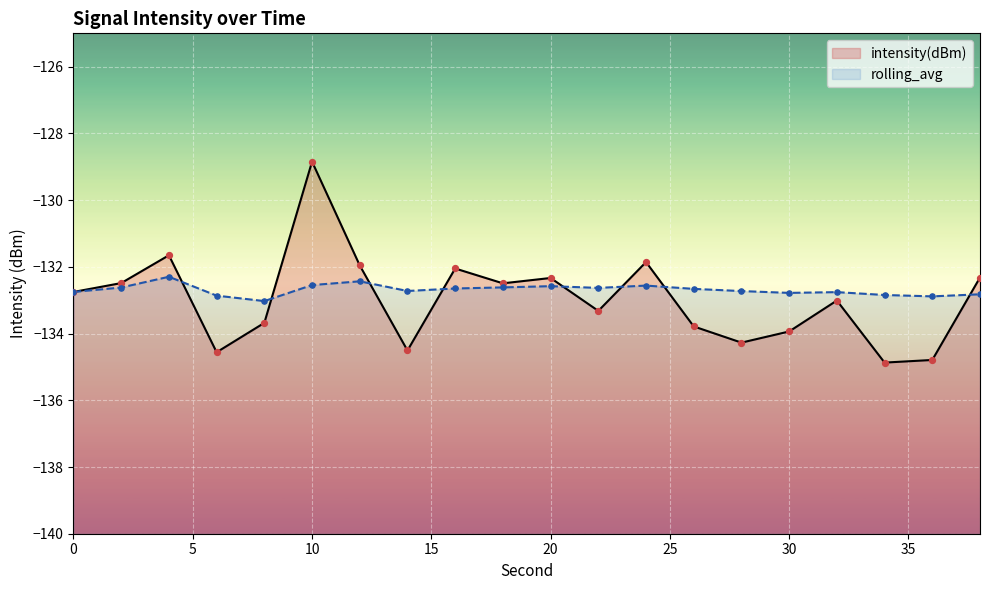

What is the total value across all series at 12?

-264.4